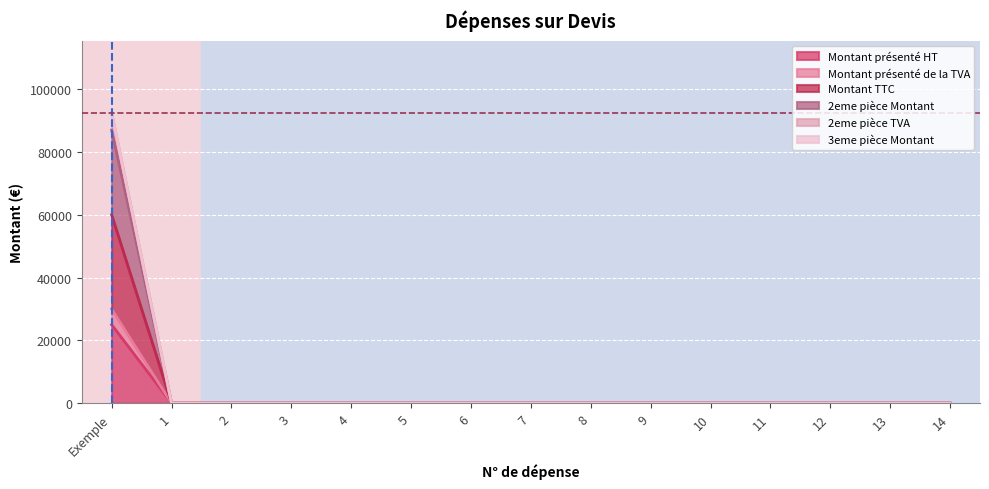

The 2eme pièce TVA series shows -43186 at 6. True or false?

False